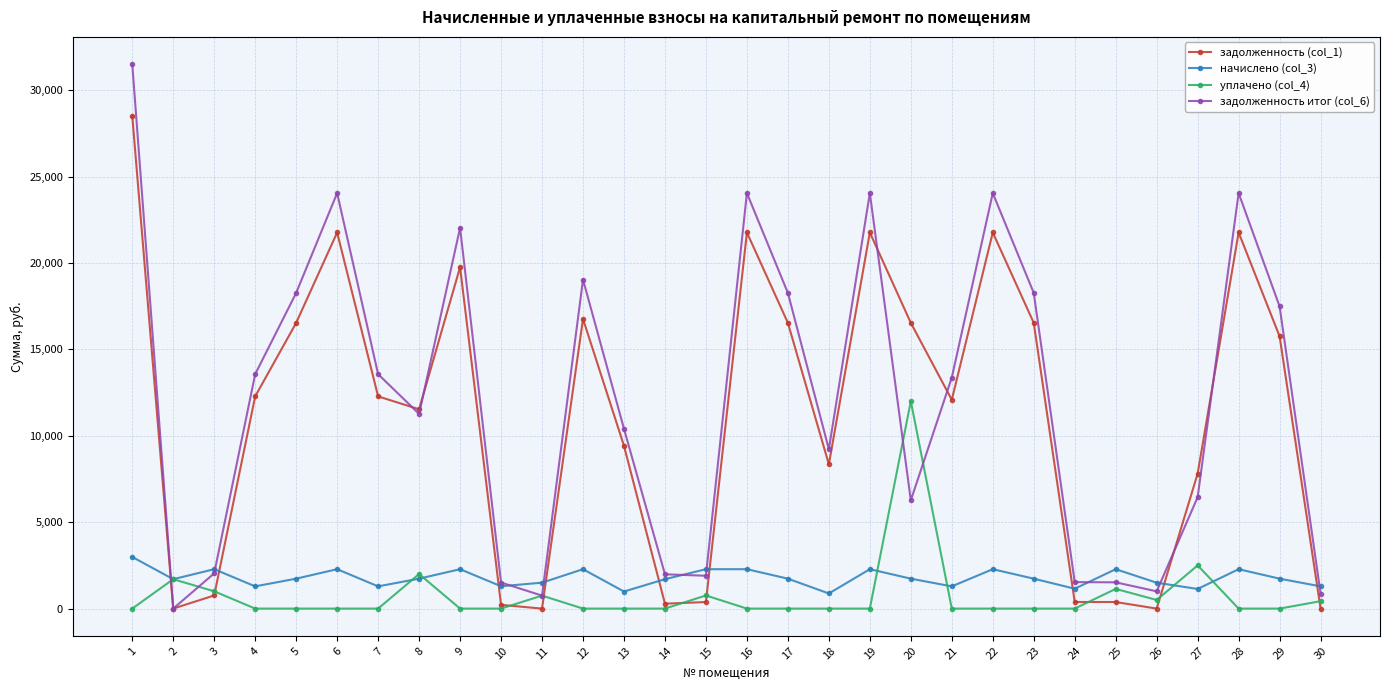

Is this an area chart (filled region under the line)?

No